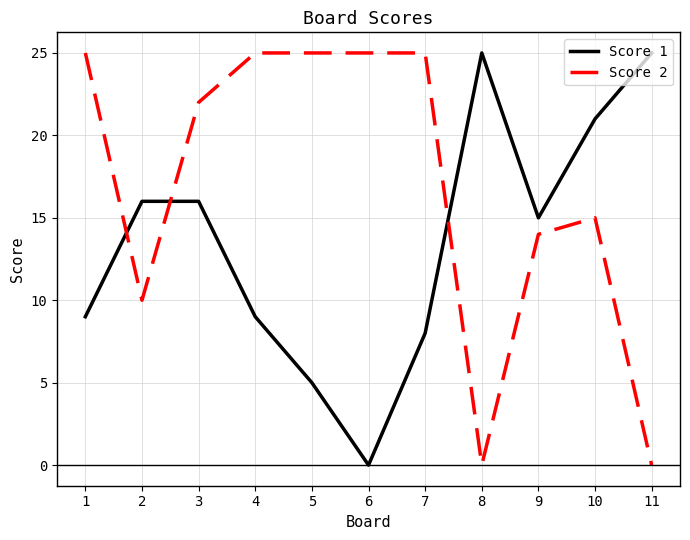

Reading left to right, transcribe all the data shown in this chart.

Score 1: 9	16	16	9	5	0	8	25	15	21	25
Score 2: 25	10	22	25	25	25	25	0	14	15	0